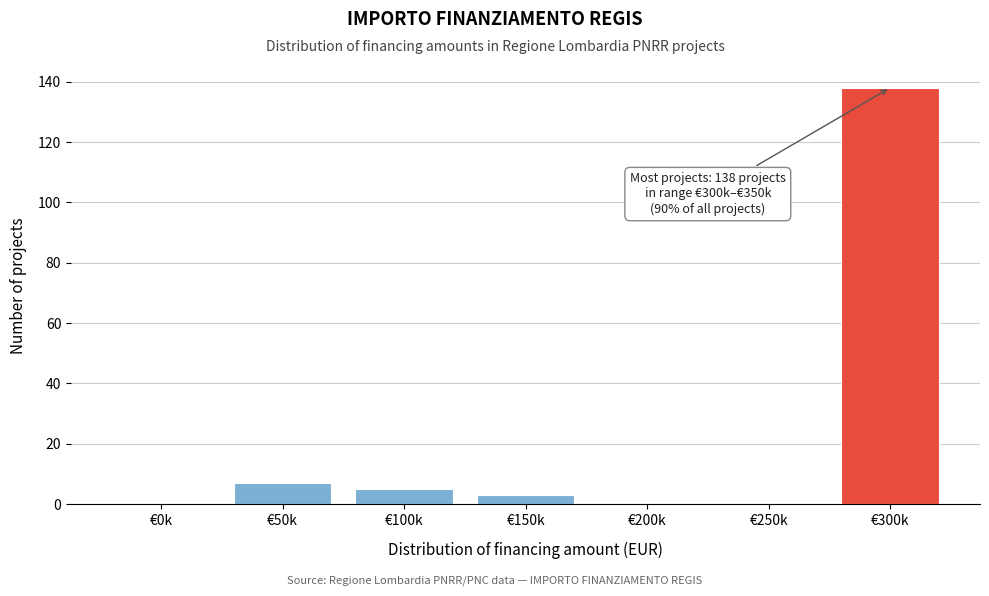

Reading left to right, extract all data points from this chart.

€0k=0	€50k=7	€100k=5	€150k=3	€200k=0	€250k=0	€300k=138